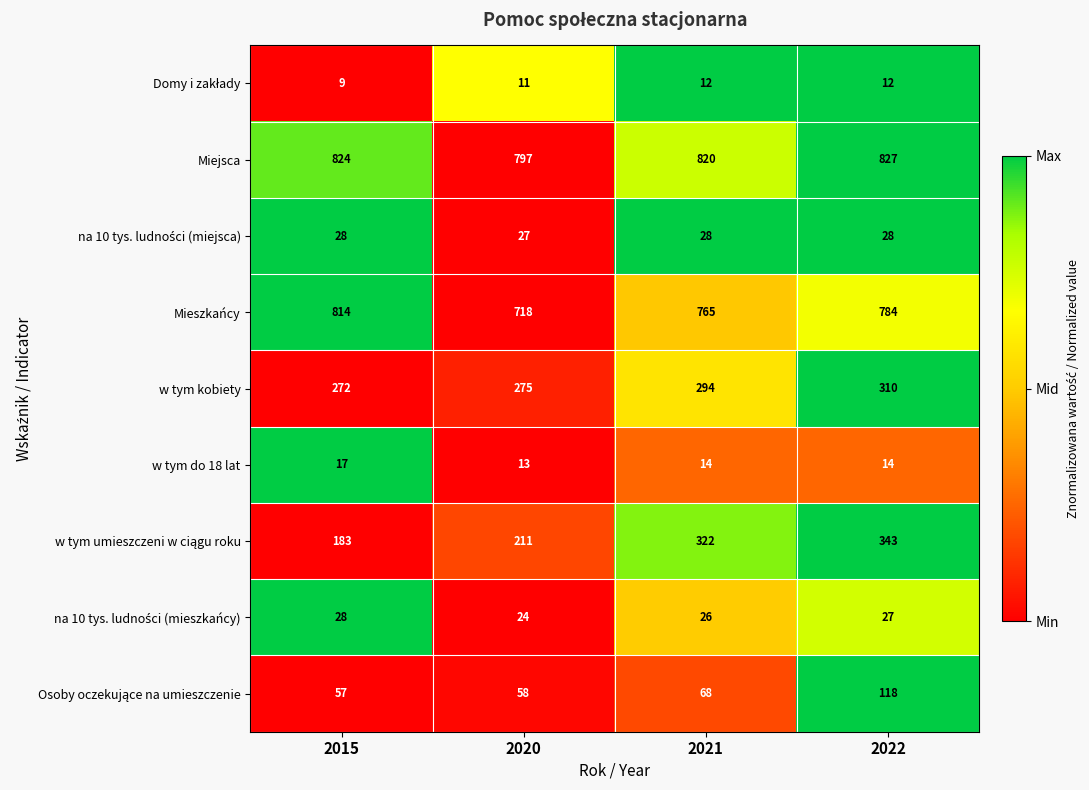

At which label does w tym do 18 lat first exceed 14?

2015